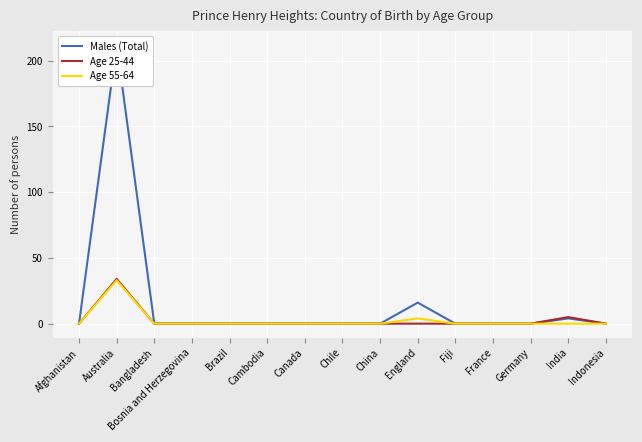

What are all the series names shown in the legend?

Males (Total), Age 25-44, Age 55-64